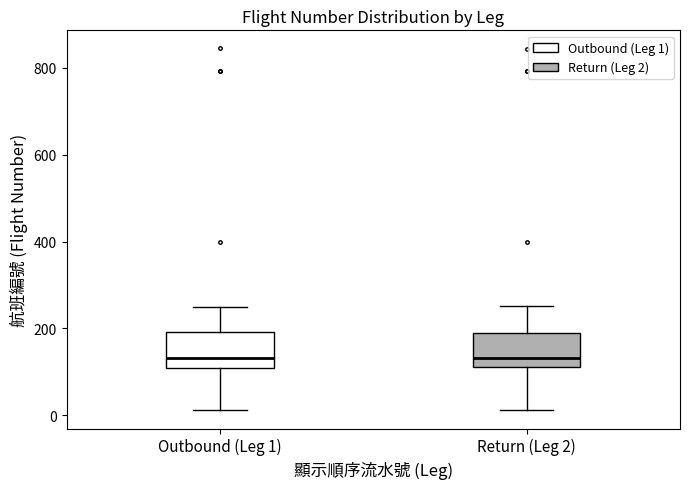

Reading left to right, read every box against the y-axis: the position of its median line, the range the box covers, and the ends of its whiskers. The values are not printed on the chart, so give them approximately, as read against the axis.

Outbound (Leg 1): median 140, box 100 to 200, whiskers 20 to 260
Return (Leg 2): median 140, box 120 to 200, whiskers 20 to 260